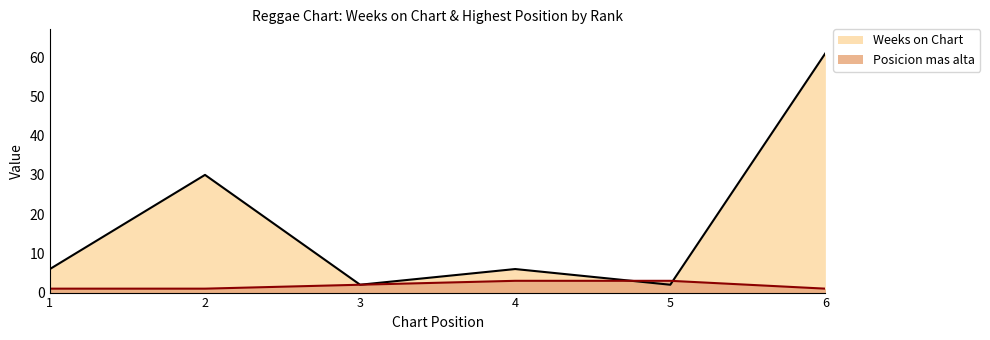

What is the value of the Posicion mas alta point at the 4th from the left?

3